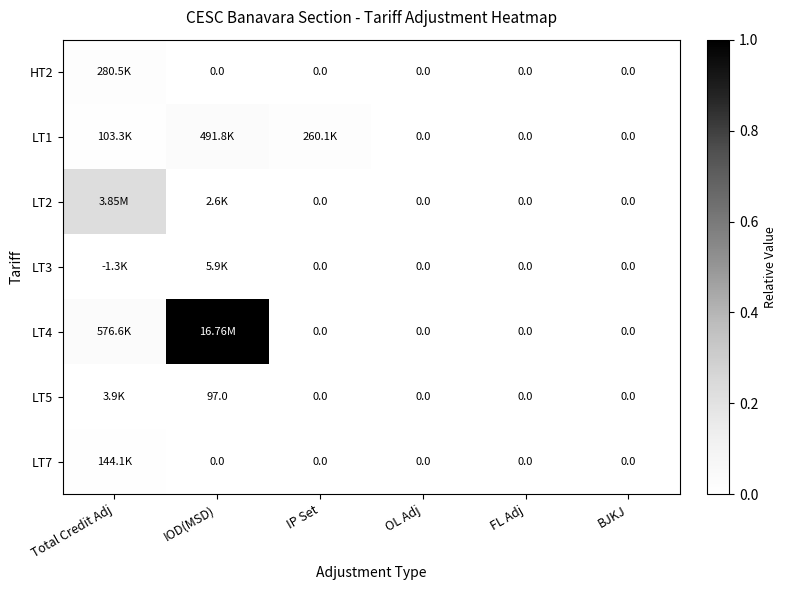

What is the sum of all LT1 values?

0.1